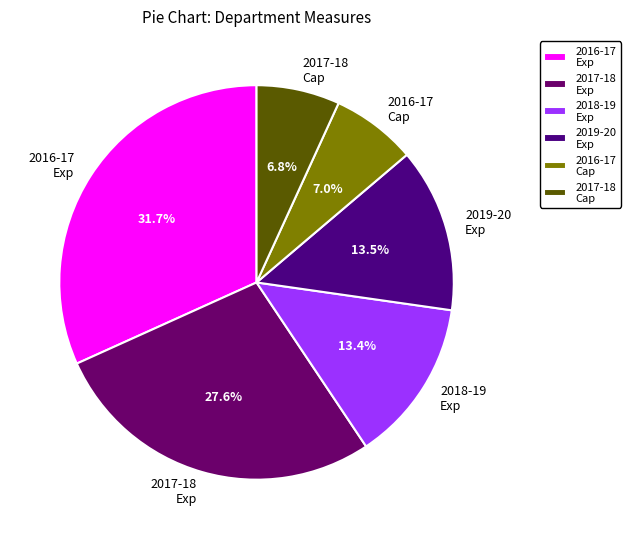

Which category has the biggest portion of the pie?

2016-17 Exp